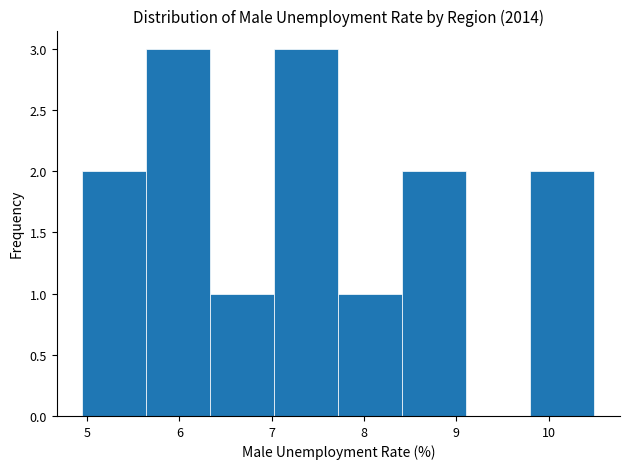

Reading left to right, transcribe this chart: for each bar, give the range it covers on the x-axis and its height. Neither the bar edges nor the heights are printed on the chart, so give them approximately, as read against the axes.

4.9 to 5.6: 2
5.6 to 6.3: 3
6.3 to 7.0: 1
7.0 to 7.7: 3
7.7 to 8.4: 1
8.4 to 9.1: 2
9.1 to 9.8: 0
9.8 to 10.5: 2